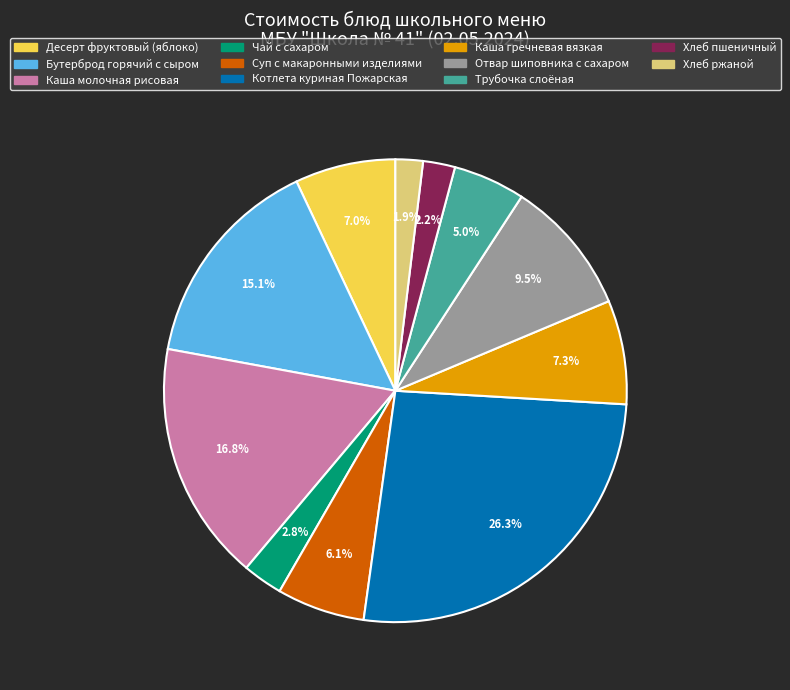

Between Бутерброд горячий с сыром and Десерт фруктовый (яблоко), which is larger?

Бутерброд горячий с сыром